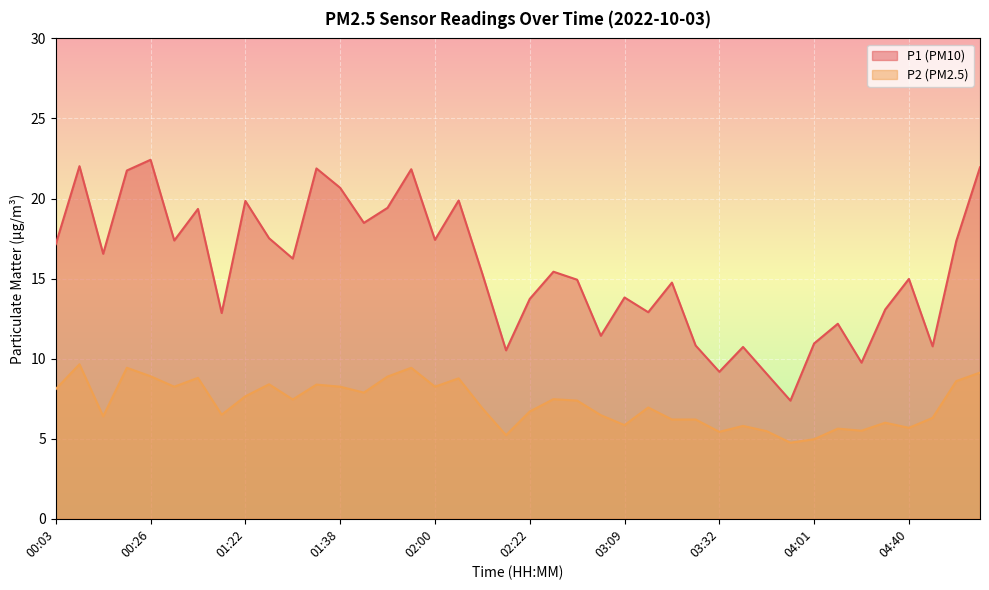

At how many categories does at least one series exceed 9?

39